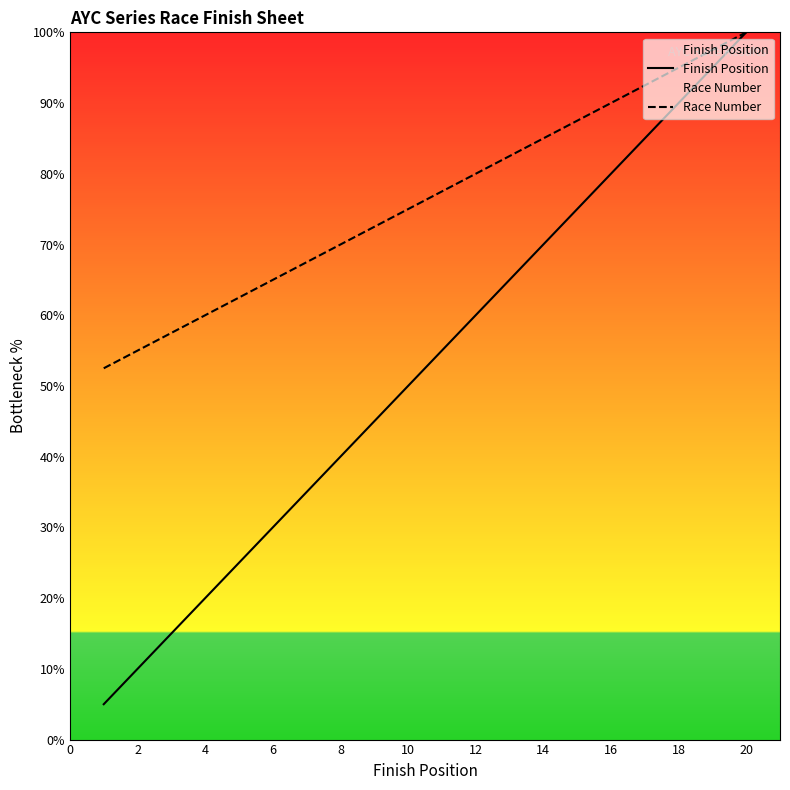

What is the minimum value shown in the chart?

5.0